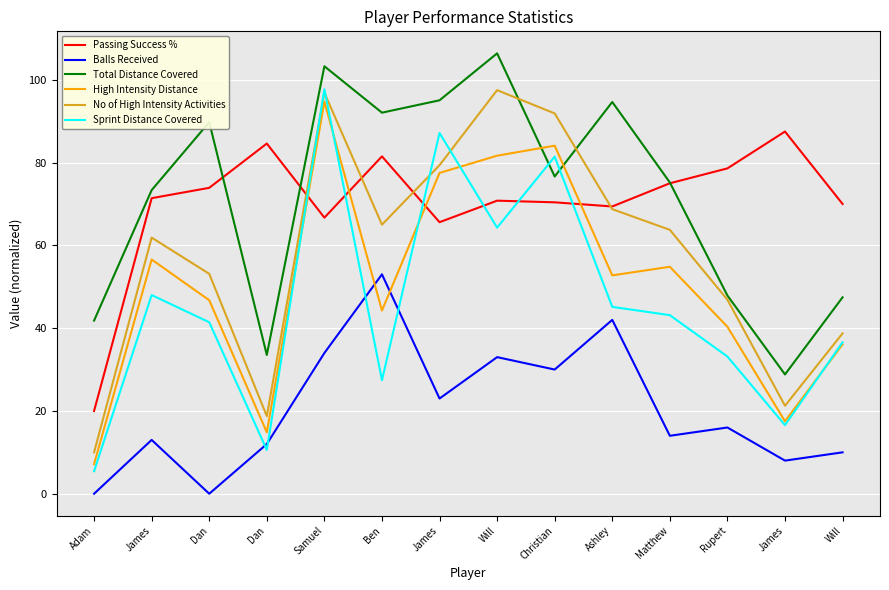

Reading left to right, transcribe all the data shown in this chart.

Passing Success %: 20.0	71.4	73.9	84.6	66.7	81.5	65.6	70.8	70.4	69.4	75.0	78.6	87.5	70.0
Balls Received: 0.0	13.0	0.0	12.0	34.0	53.0	23.0	33.0	30.0	42.0	14.0	16.0	8.0	10.0
Total Distance Covered: 41.8	73.4	89.8	33.5	103.3	92.1	95.0	106.4	76.6	94.6	75.2	47.9	28.8	47.4
High Intensity Distance: 7.2	56.6	46.8	14.8	94.8	44.2	77.5	81.7	84.1	52.8	54.8	40.3	17.5	36.1
No of High Intensity Activities: 10.0	61.9	53.1	18.8	96.9	65.0	79.4	97.5	91.9	68.8	63.7	46.9	21.2	38.8
Sprint Distance Covered: 5.4	48.0	41.4	10.6	97.7	27.4	87.1	64.3	81.4	45.1	43.1	33.1	16.6	36.6